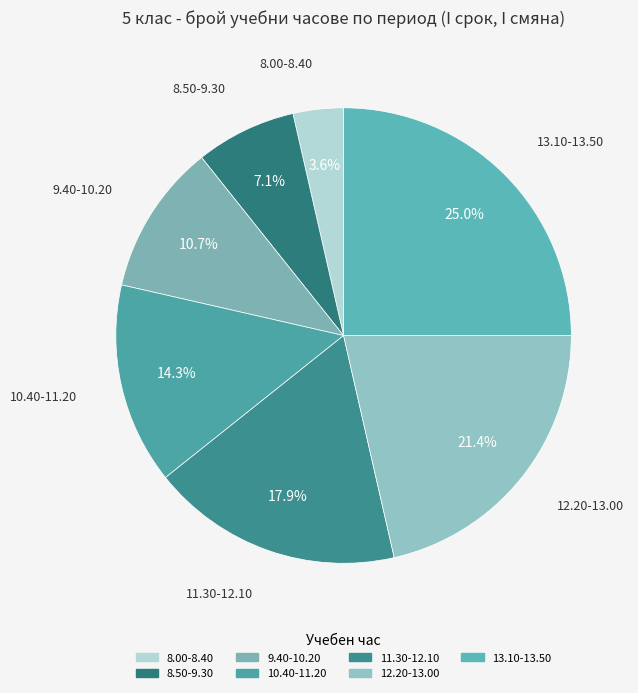

Is it true that 9.40-10.20 is 11% of the pie?

True